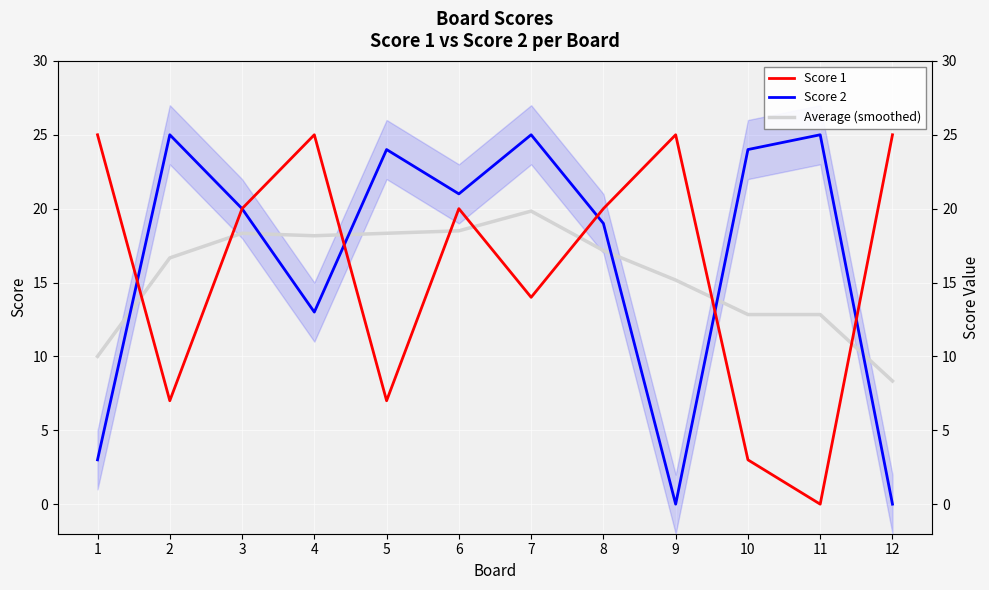

List the series in order of their peak value, lowest first.

Average (smoothed), Score 1, Score 2